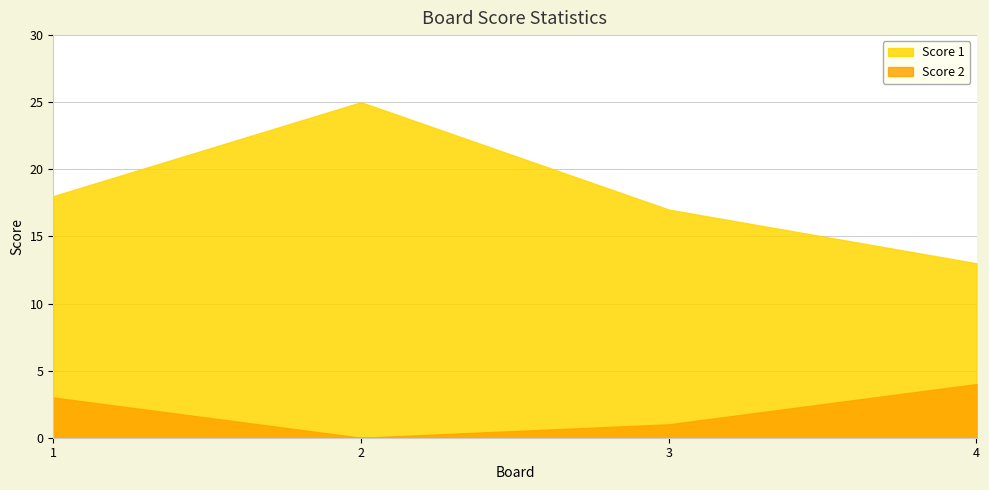

Where is Score 2 nearest to the value 2?

1